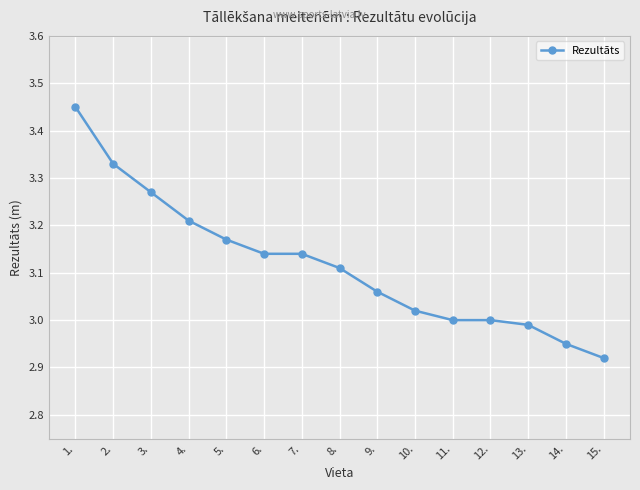

What position from the right is 10.?

6